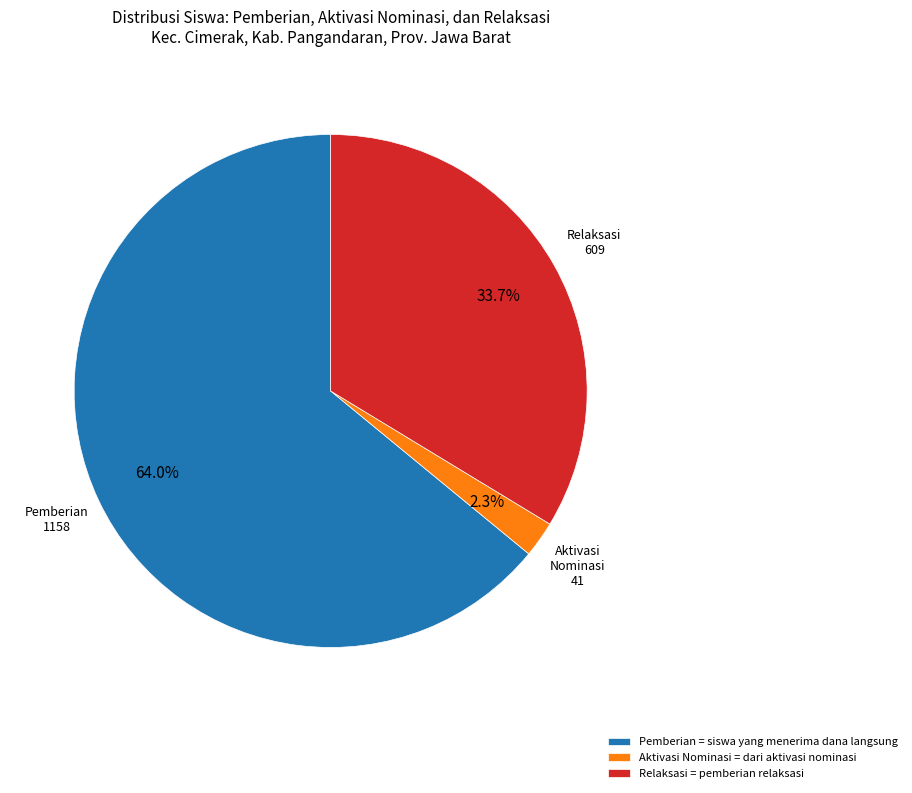

Rank the categories by value from lowest to highest.

Aktivasi Nominasi = dari aktivasi nominasi, Relaksasi = pemberian relaksasi, Pemberian = siswa yang menerima dana langsung